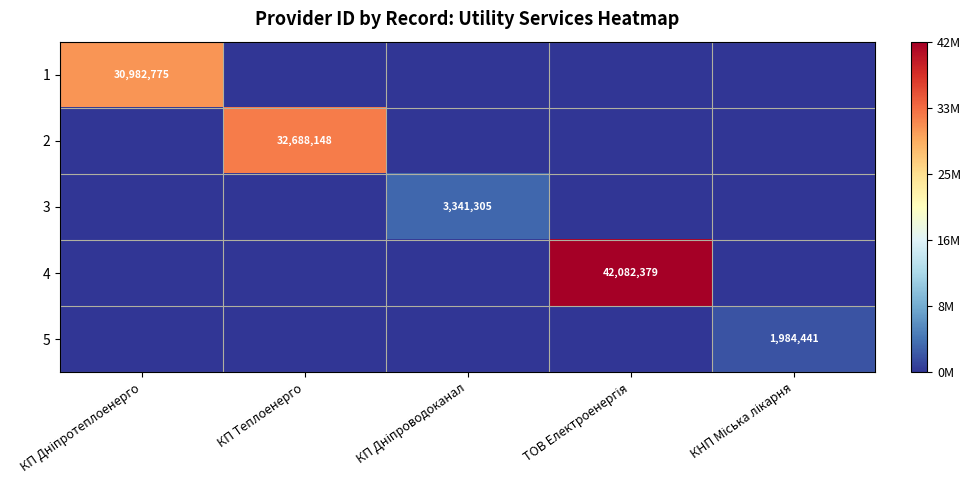

The value of 2 at КП Теплоенерго is 32688148. True or false?

True